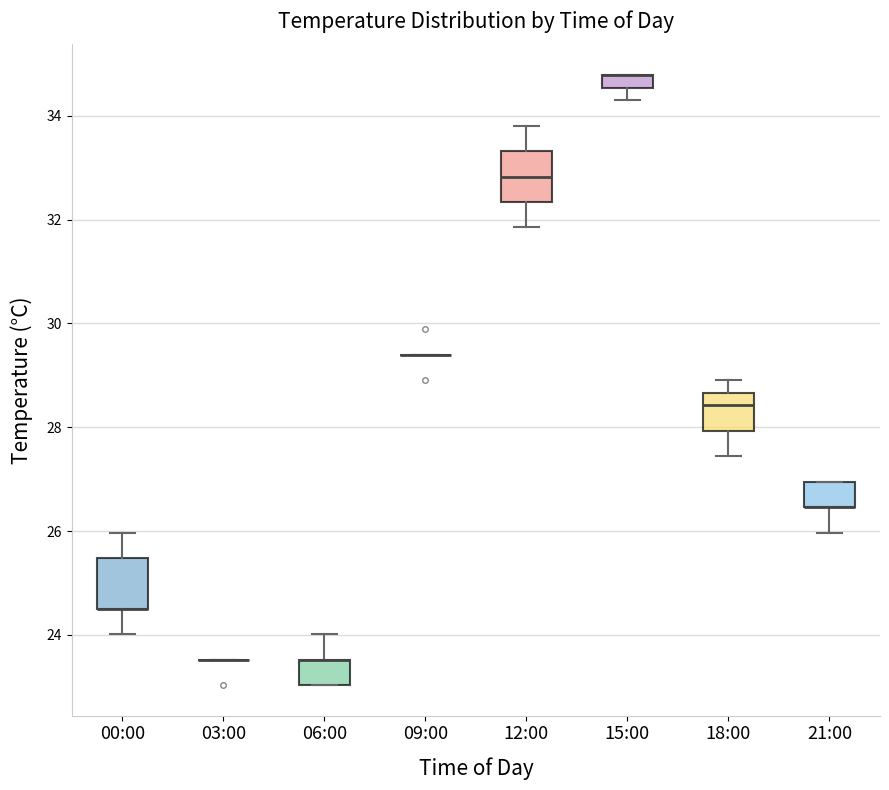

Where is the lower edge of the box for 18:00 on the y-axis? The values are not printed on the chart, so give them approximately, as read against the axis.

28.0